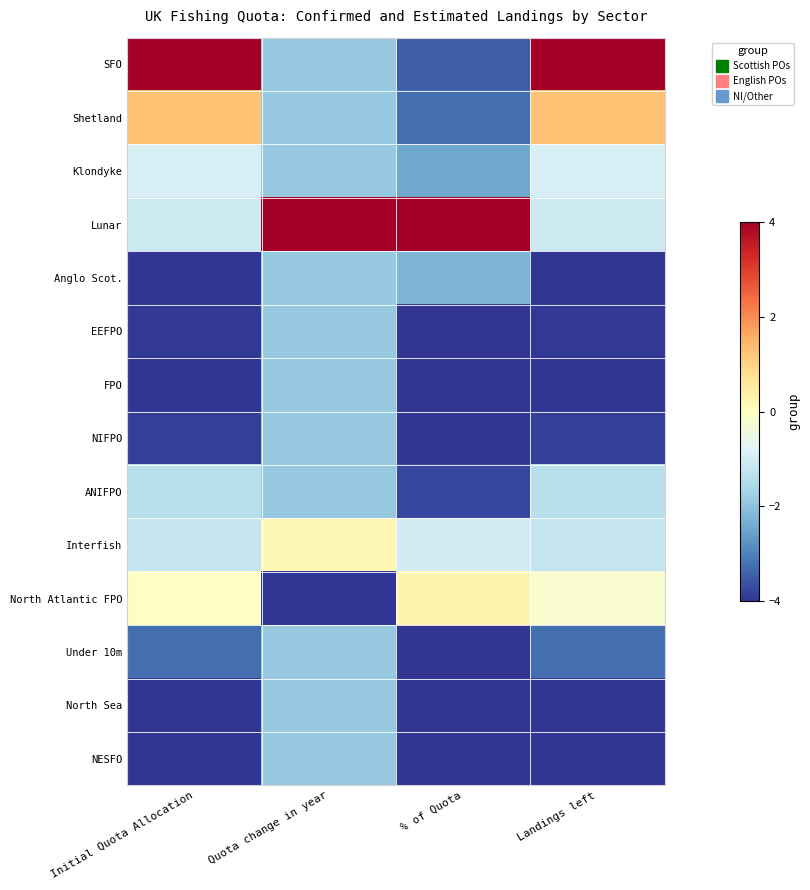

At % of Quota, list the series in order from smallest to largest.

EEFPO, FPO, NIFPO, North Sea, NESFO, Under 10m, ANIFPO, SFO, Shetland, Klondyke, Anglo Scot., Interfish, North Atlantic FPO, Lunar